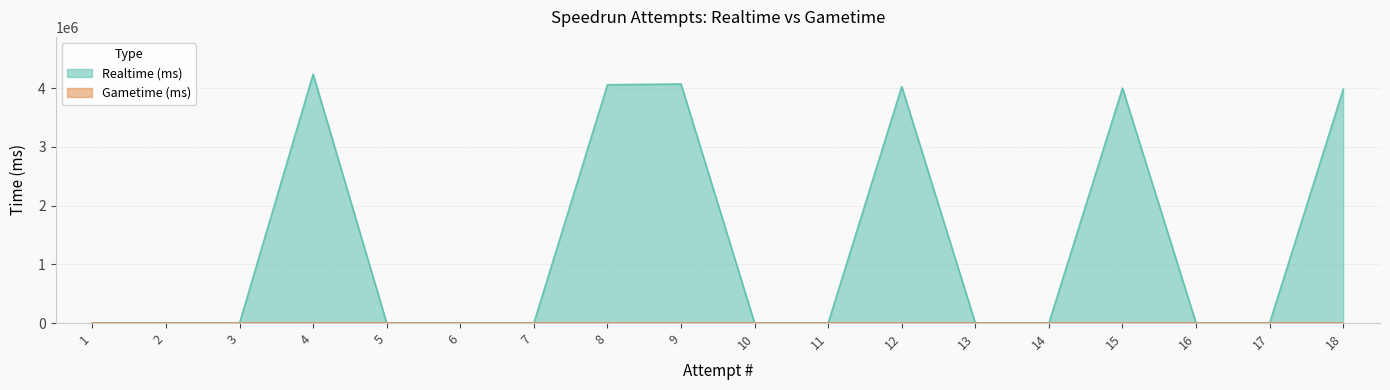

What is the difference between the second highest and minimum values?

4072641